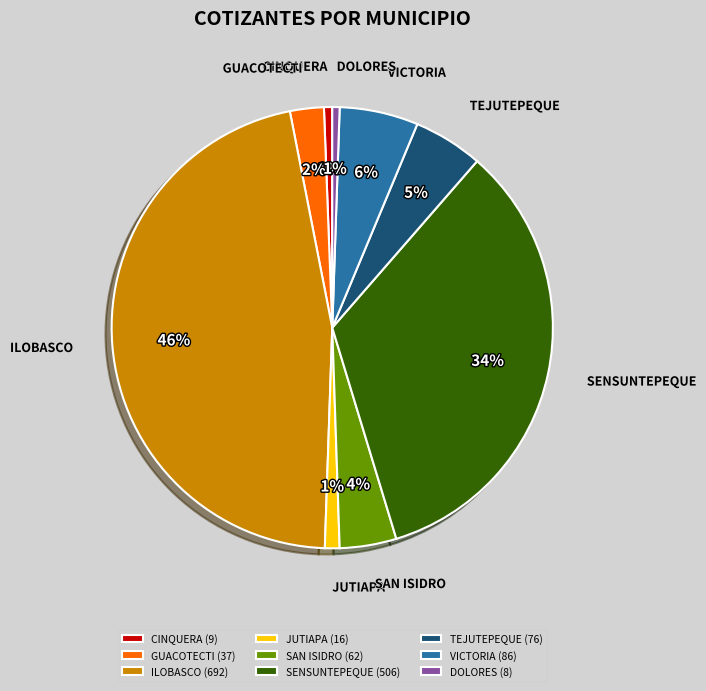

Count the number of slices in the pie.

9